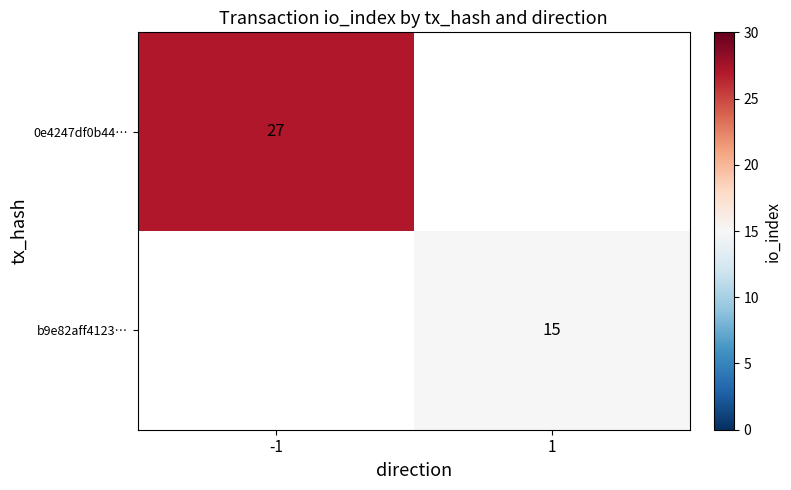

True or false: 0e4247df0b44… has a value of 42 at -1.

False